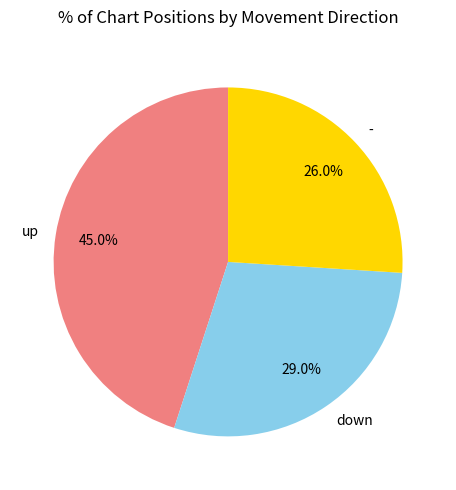

Is there a majority slice in this chart?

No